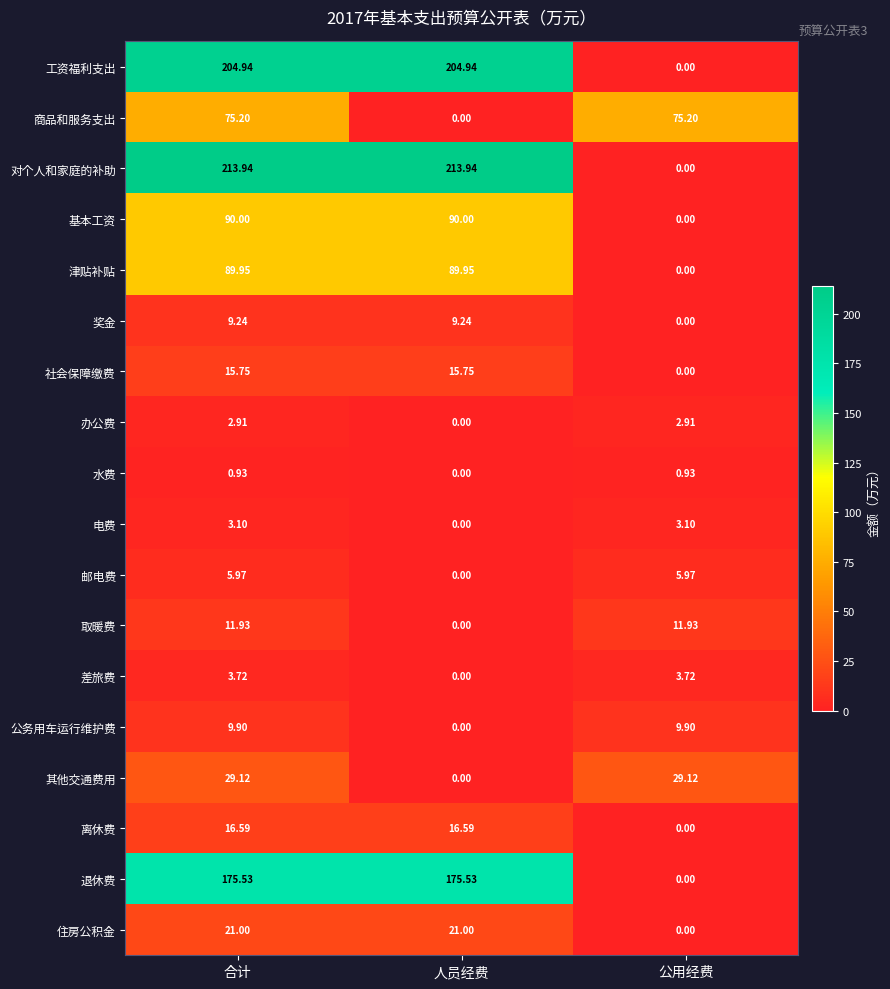

At which label does 对个人和家庭的补助 first exceed 213?

合计